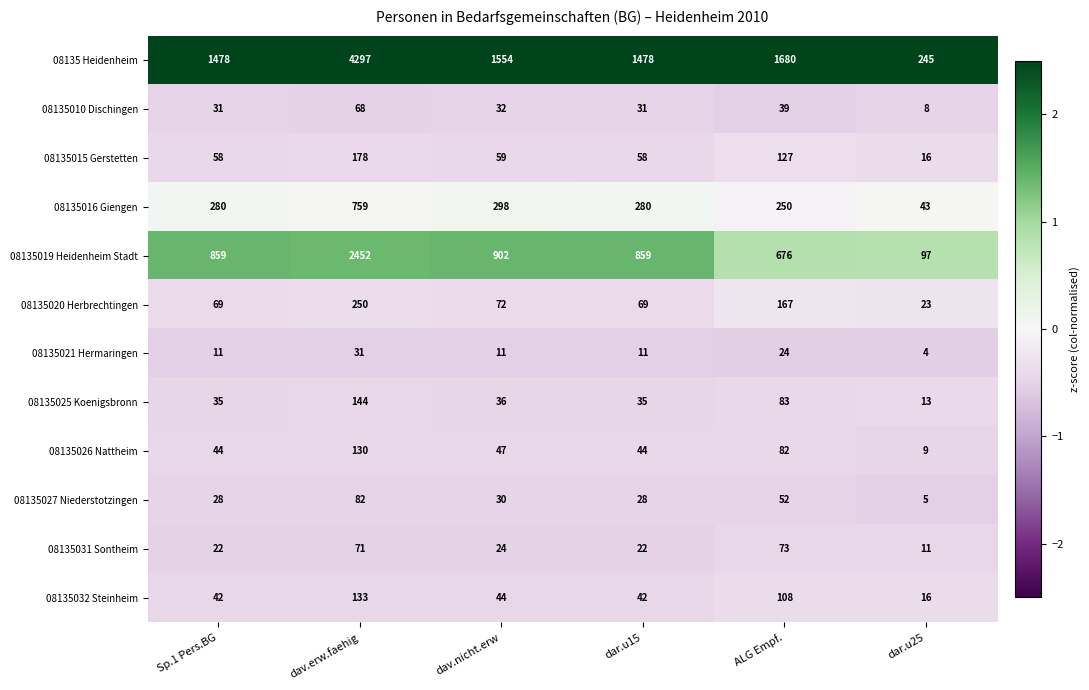

Which label corresponds to the smallest value in the chart?

dar.u25